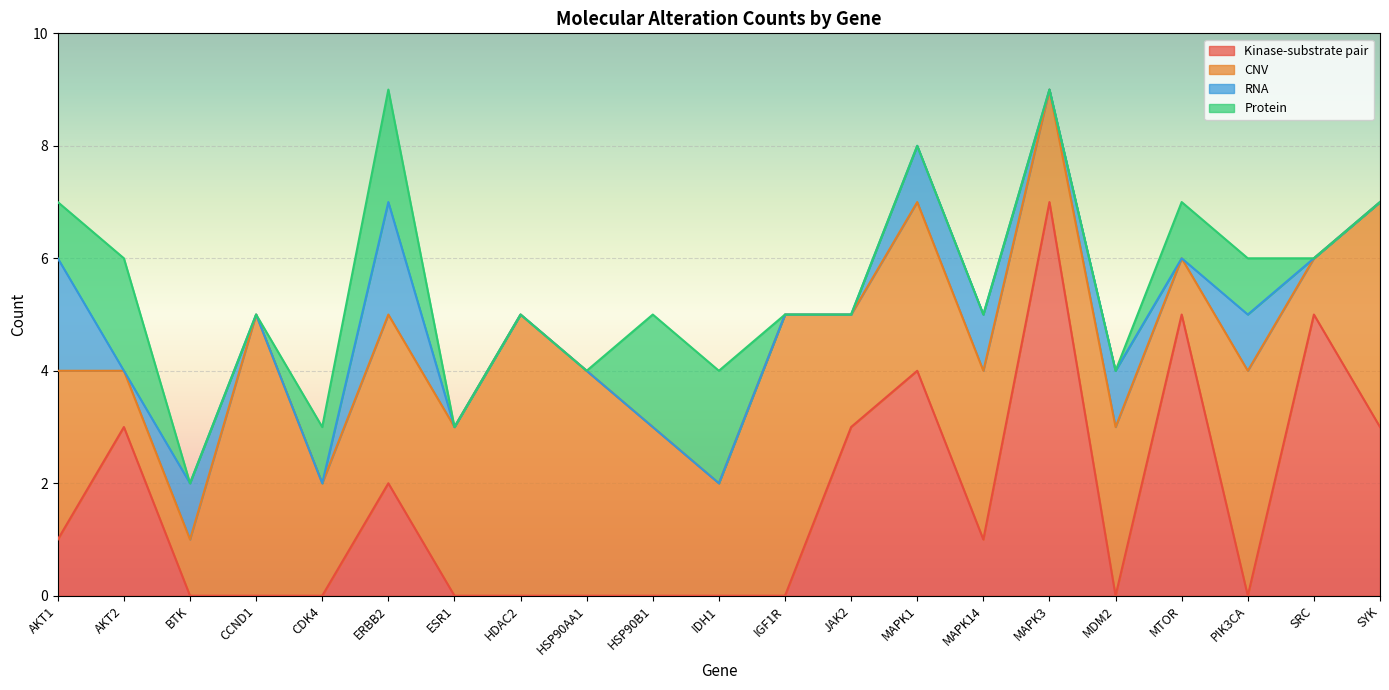

Which has a higher value, SRC or AKT2?

SRC